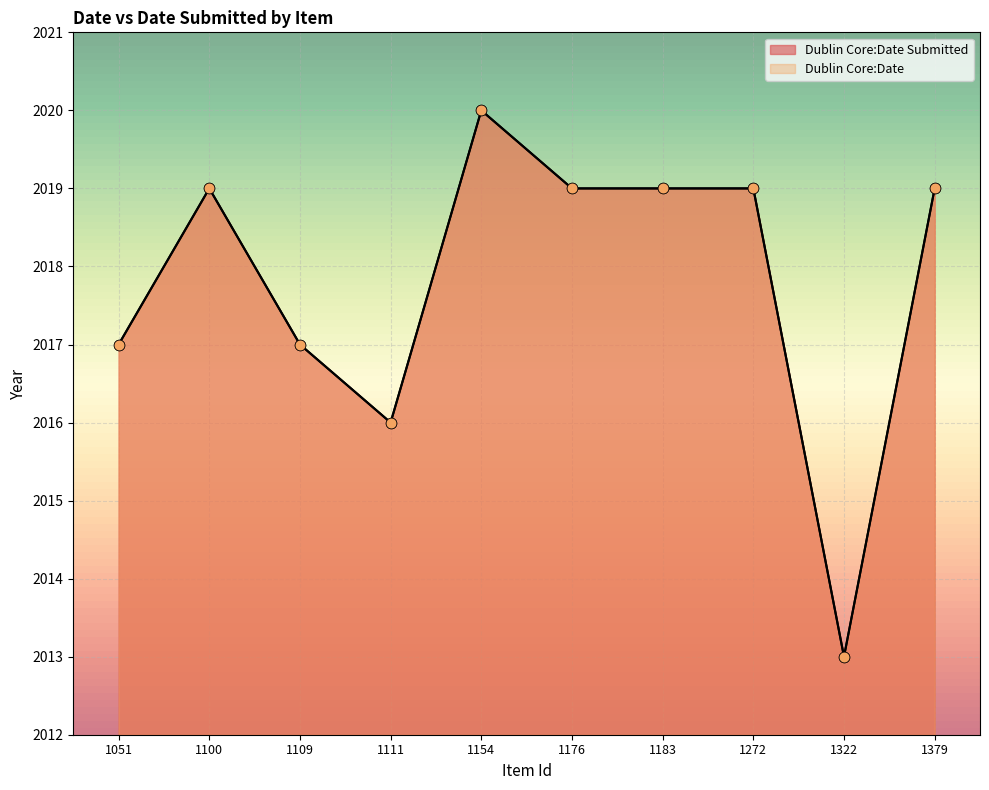

Which series contains the highest Y value?

Dublin Core:Date